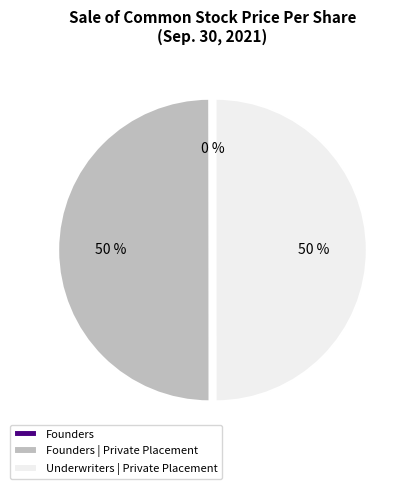

To the nearest percent, what percentage of the pie is Underwriters | Private Placement?

50%